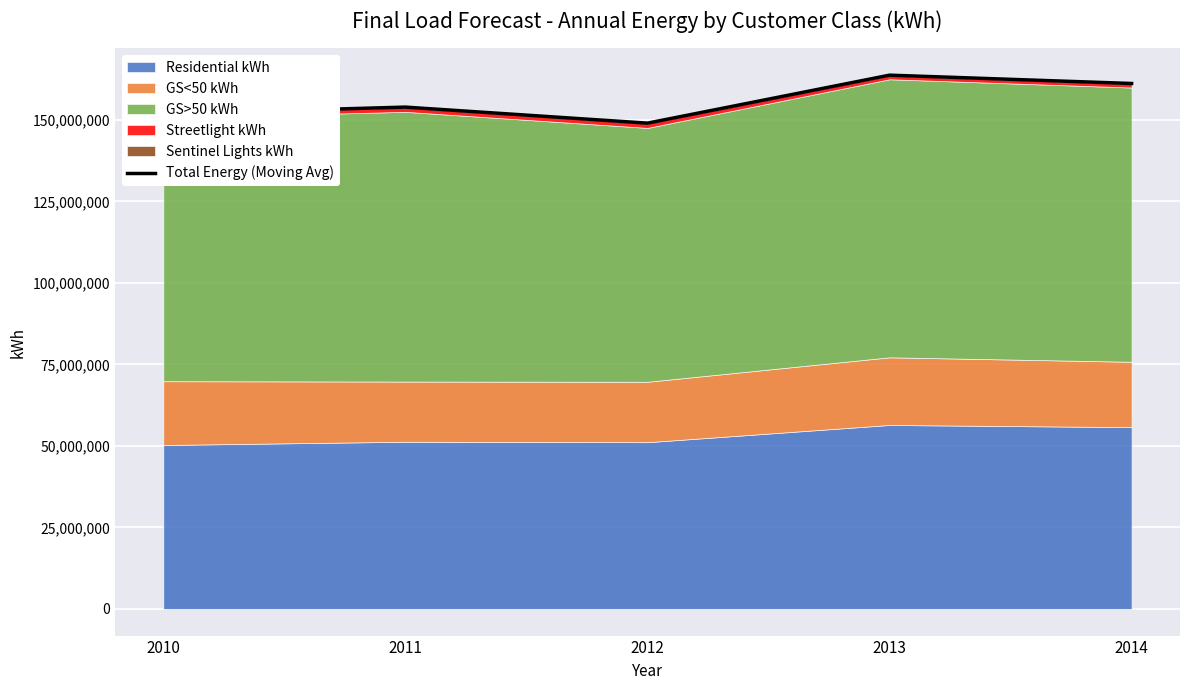

What is the sum of the values at 2010 and 2012?

300845812